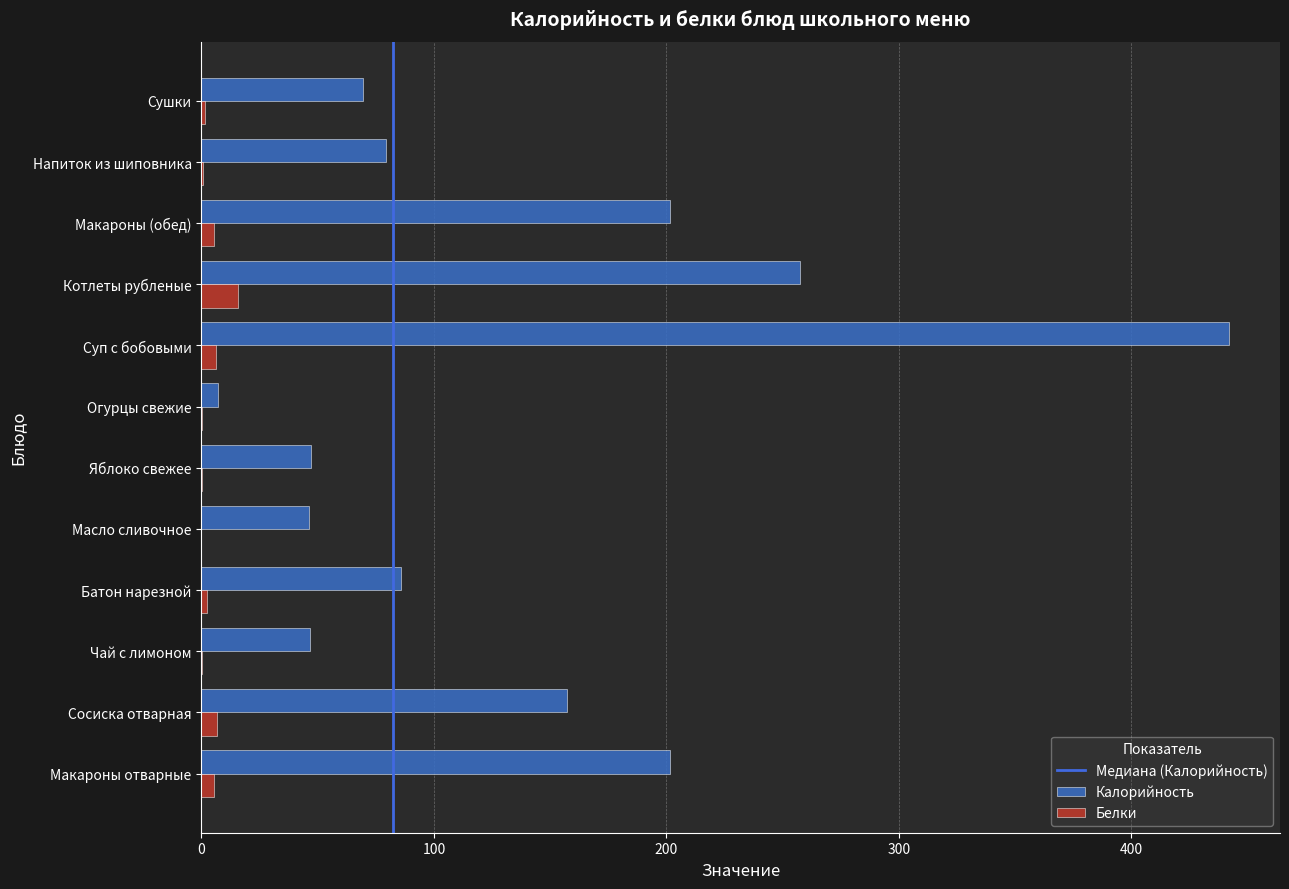

The value of Калорийность at Сосиска отварная is 157.3. True or false?

True